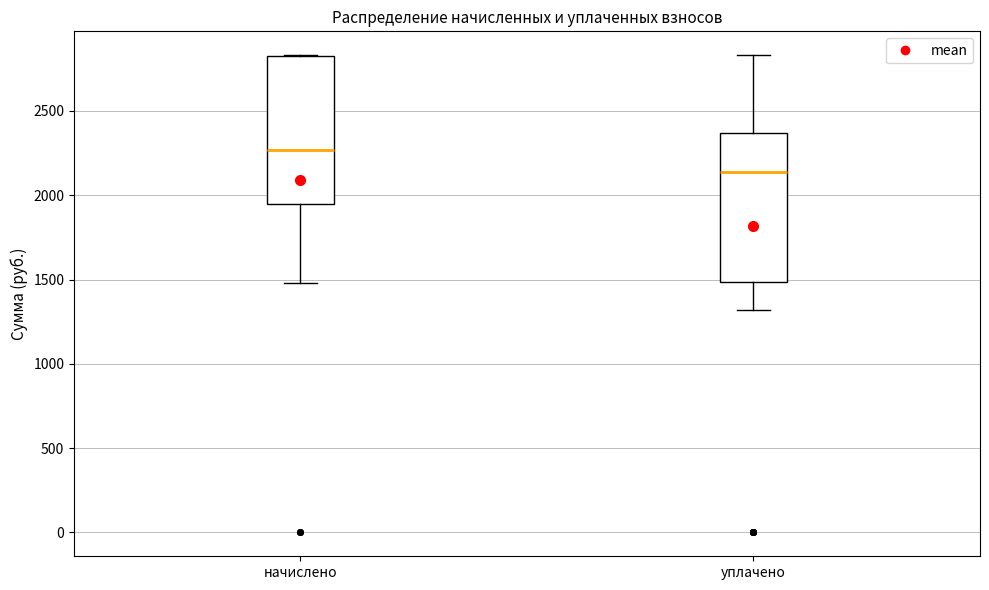

Reading left to right, transcribe this box plot: for each box, give where its median line is, the range the box spans, and where its two whiskers end, as read against the y-axis. The values are not printed on the chart, so give them approximately, as read against the axis.

начислено: median 2250, box 1950 to 2800, whiskers 1500 to 2850
уплачено: median 2150, box 1500 to 2350, whiskers 1300 to 2850